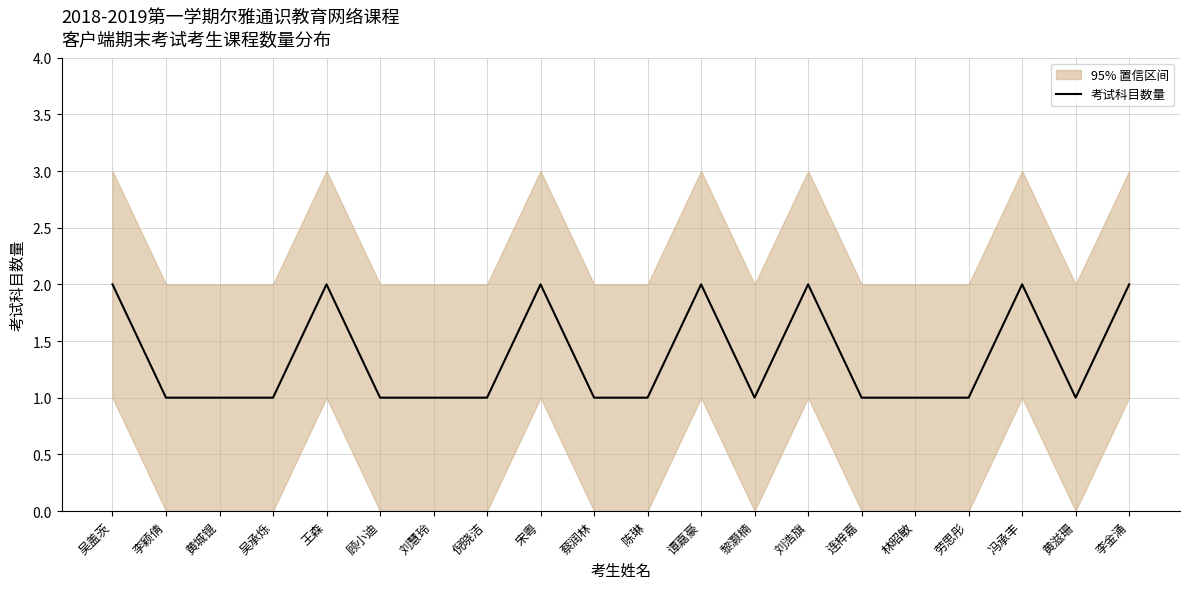

Between 李金涌 and 黄滋珊, which is larger?

李金涌